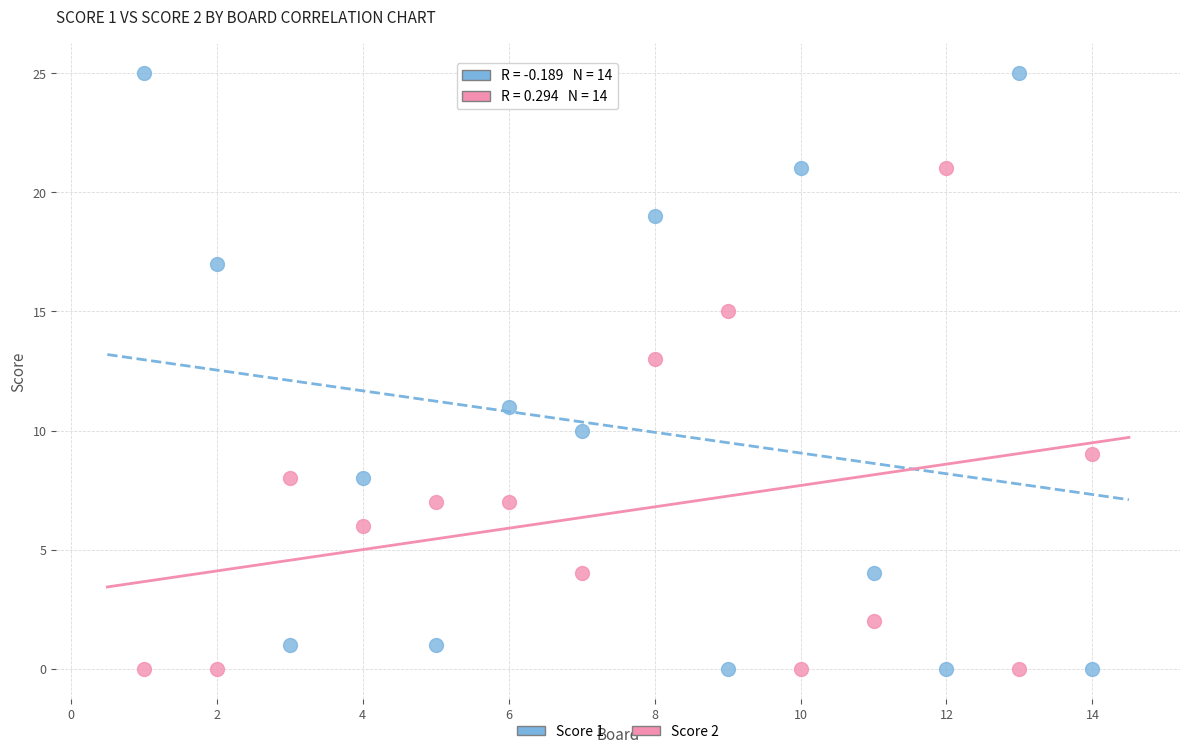

Which series contains the highest Y value?

Score 1